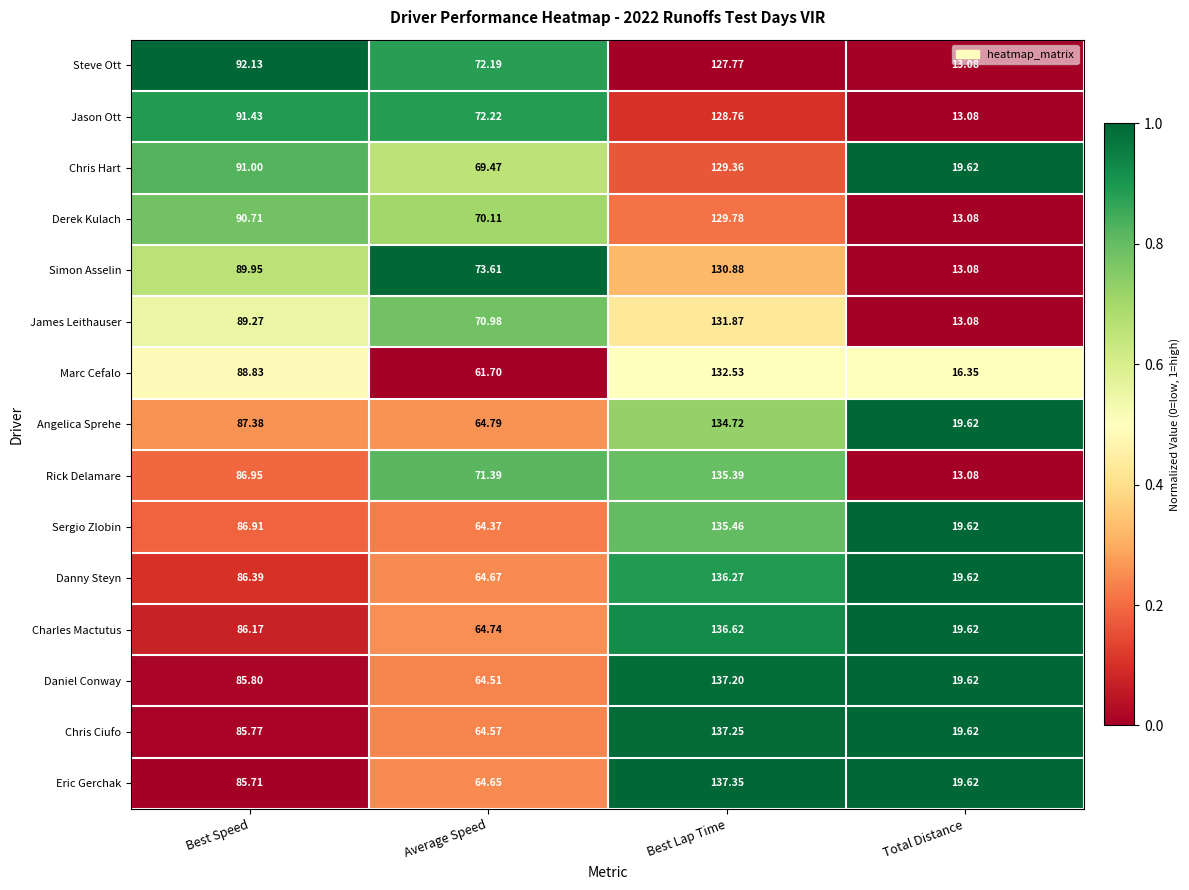

Between Best Speed and Best Lap Time, which series saw the biggest shift?

Eric Gerchak